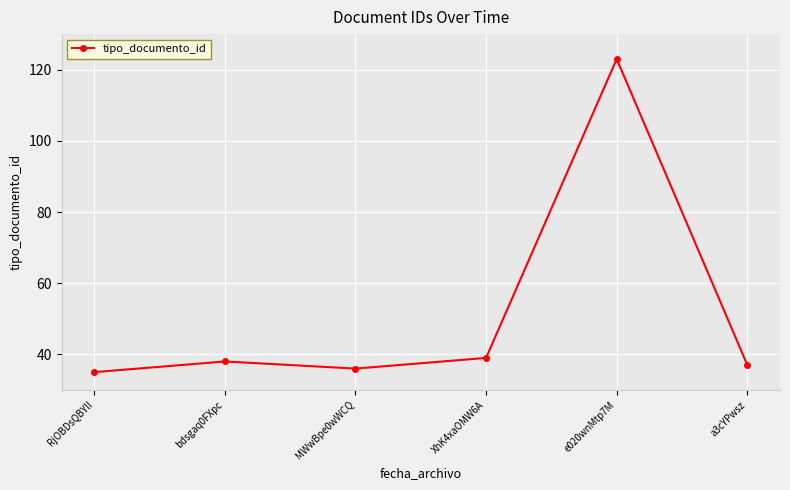

How many points are lower than both their immediate neighbors (excluding endpoints)?

1